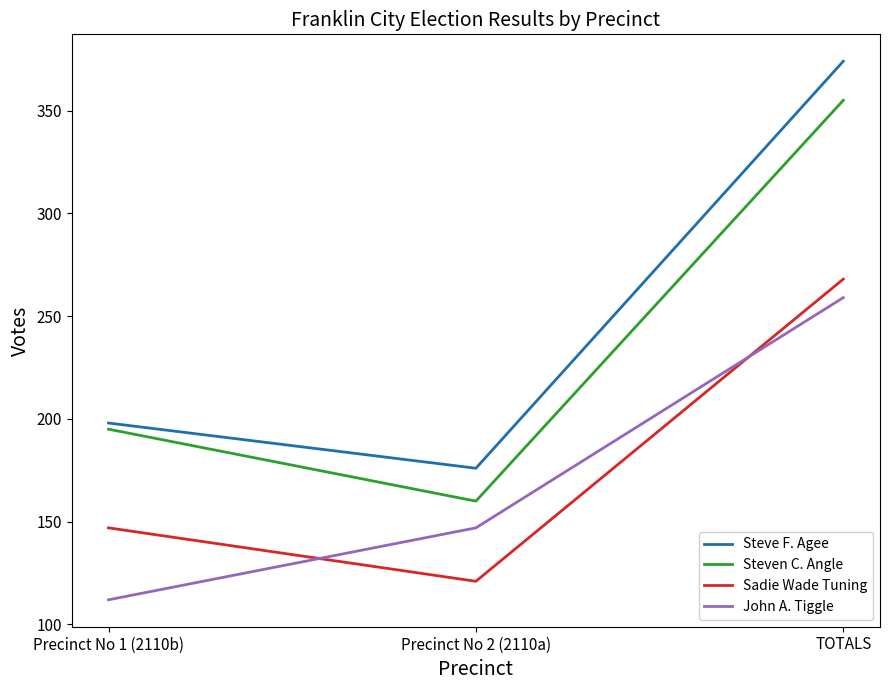

What is the difference between the highest and lowest values at Precinct No 1 (2110b)?

86